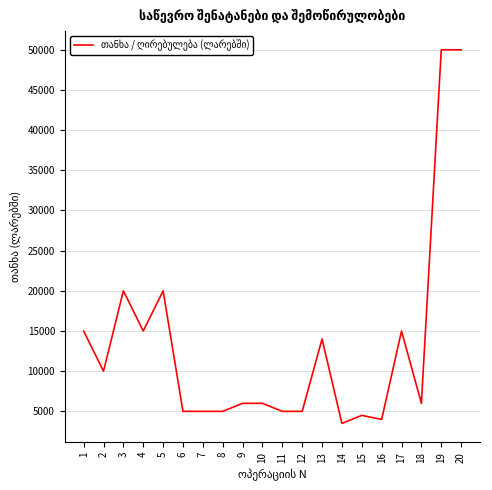

Count the number of categories in the chart.

20